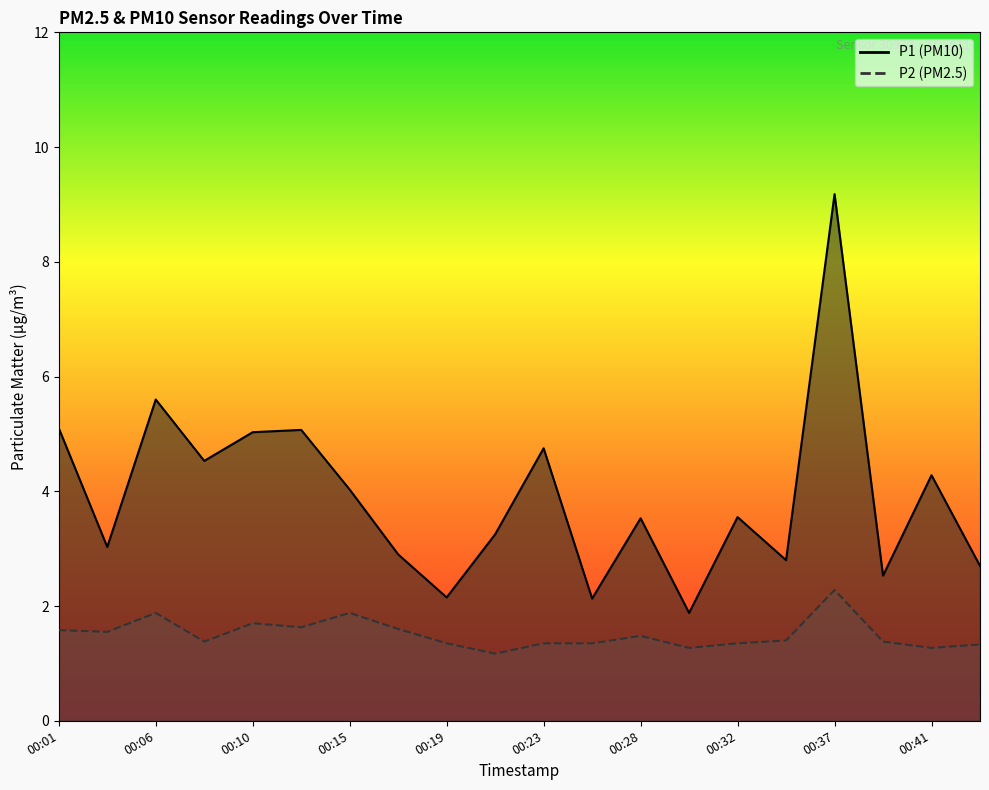

At which category is the sum across all series the highest?

00:37